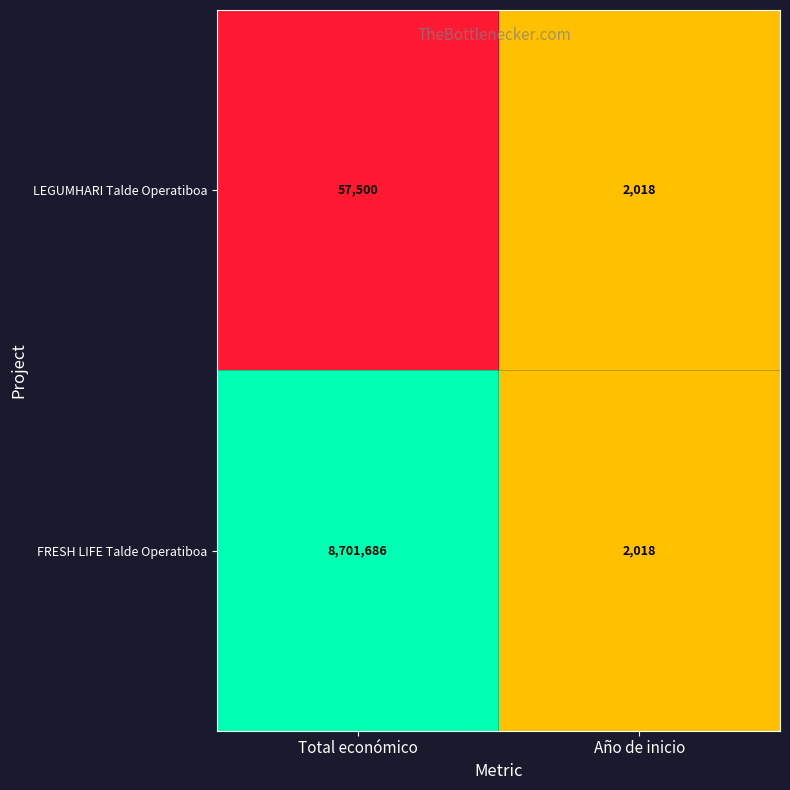

Which series has the largest total across all categories?

FRESH LIFE Talde Operatiboa